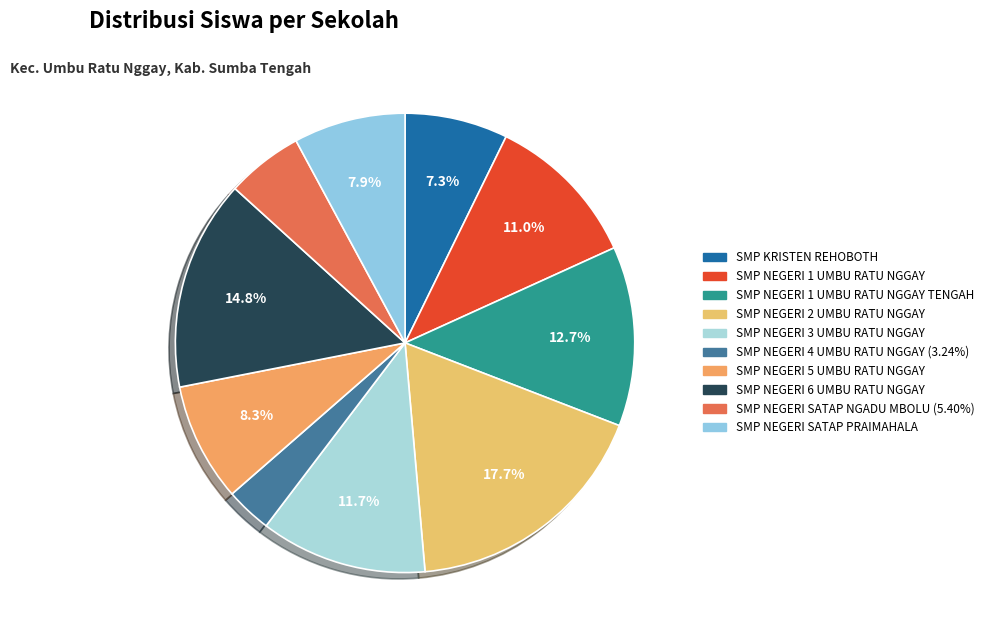

What is the smallest slice in the pie chart?

SMP NEGERI 4 UMBU RATU NGGAY